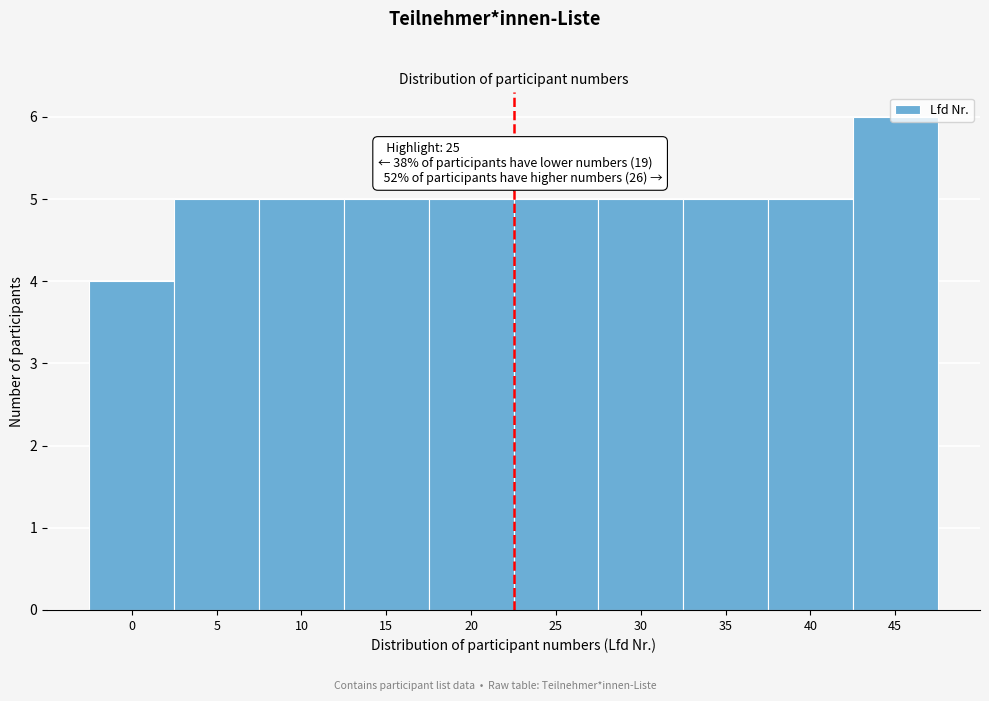

What is the average value?

5